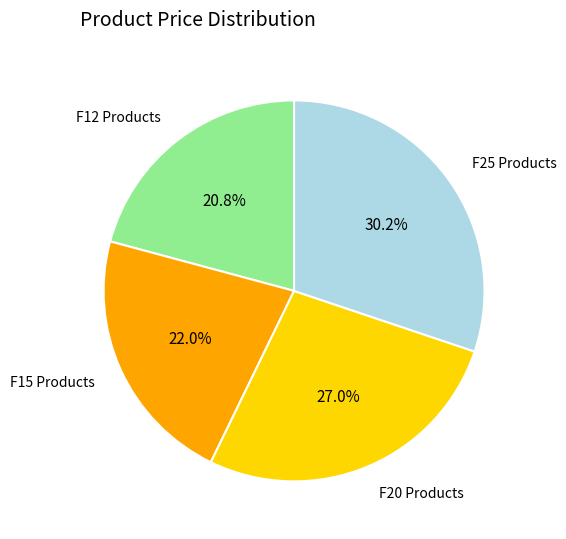

Is there a majority slice in this chart?

No